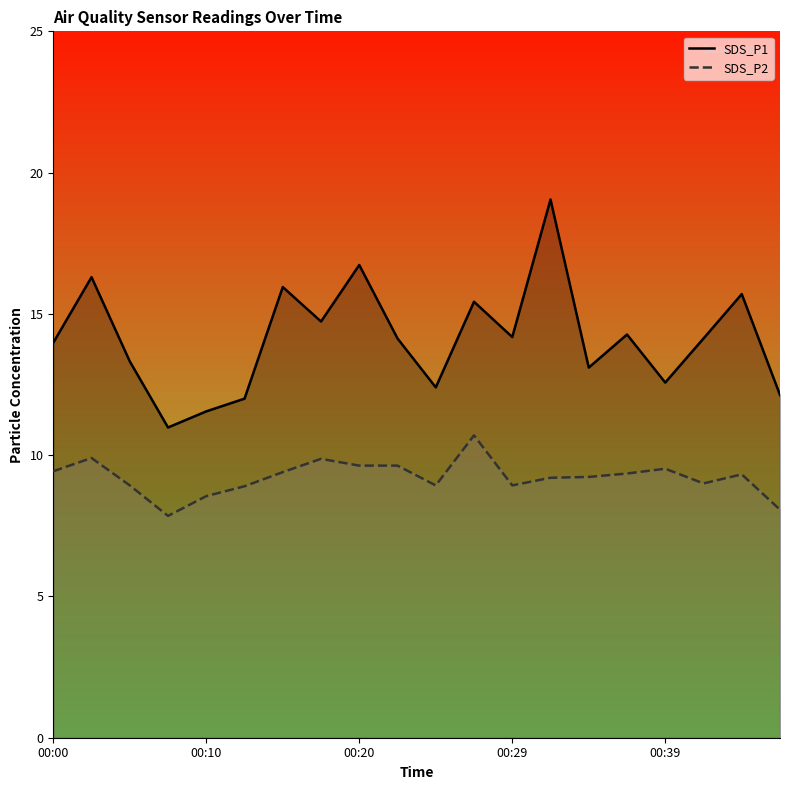

True or false: SDS_P1 and SDS_P2 cross at least once.

False